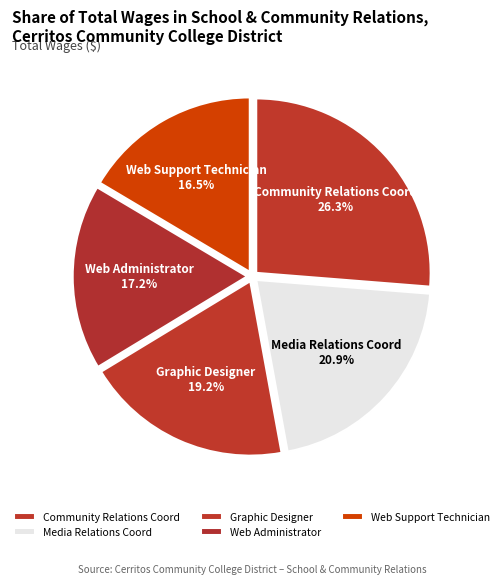

Is there a majority slice in this chart?

No